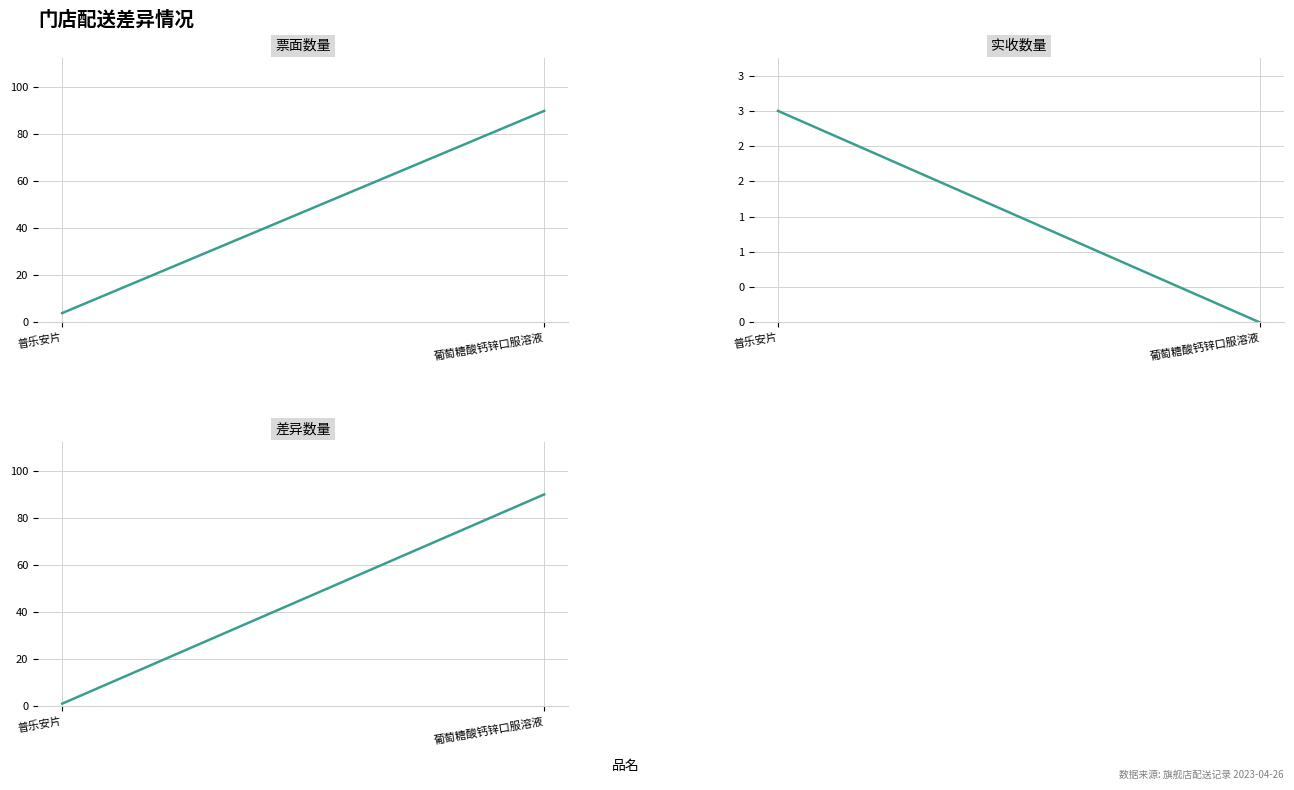

What is the average value of the 差异数量 series?

46